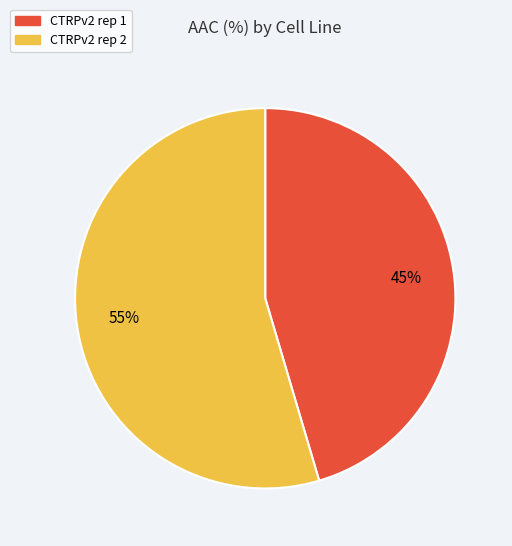

How many segments does this pie chart have?

2